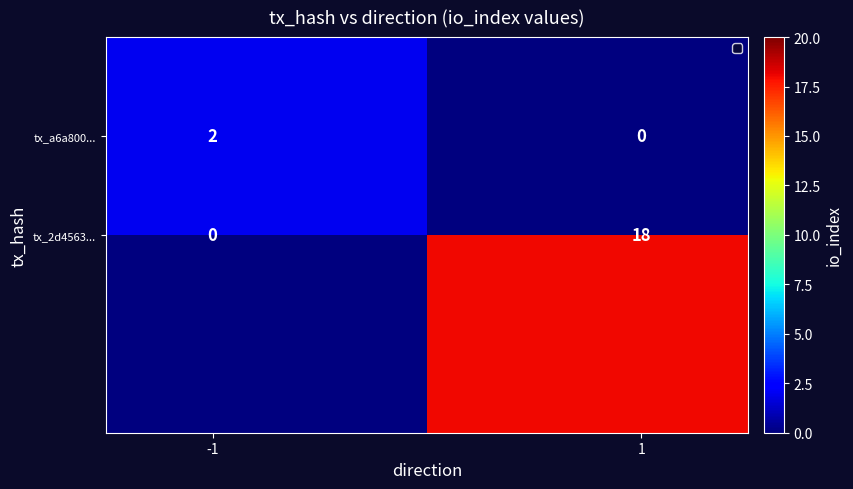

Count the tx_a6a800... values in the range 0 to 2.

2